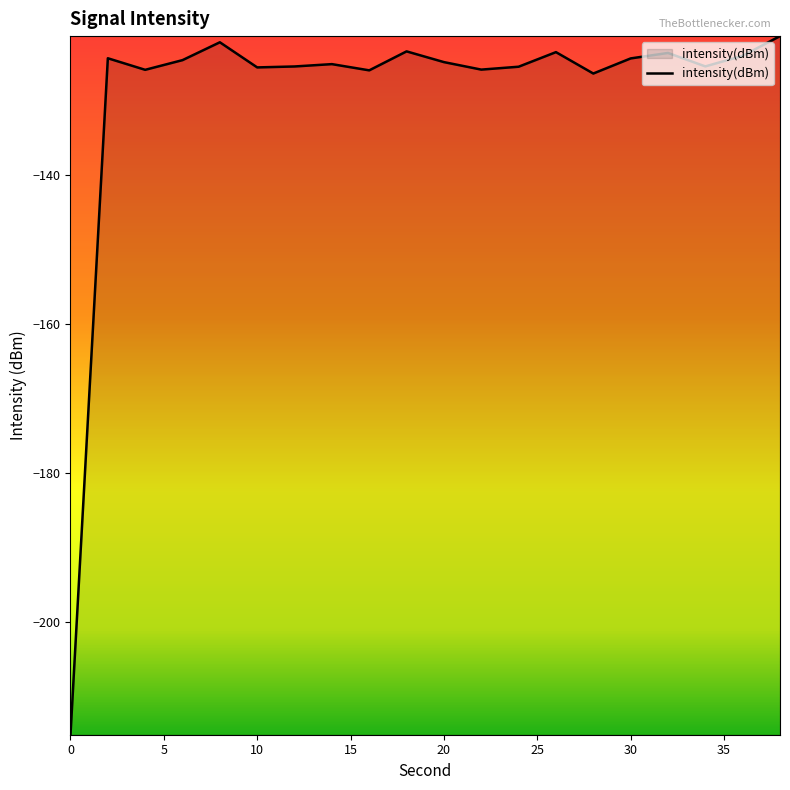

What is the maximum value shown in the chart?

-121.3